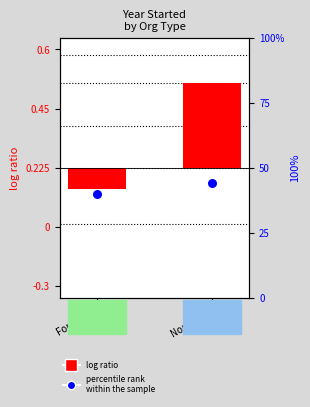

What is the change in value from For Profit to Nonprofit?

+4